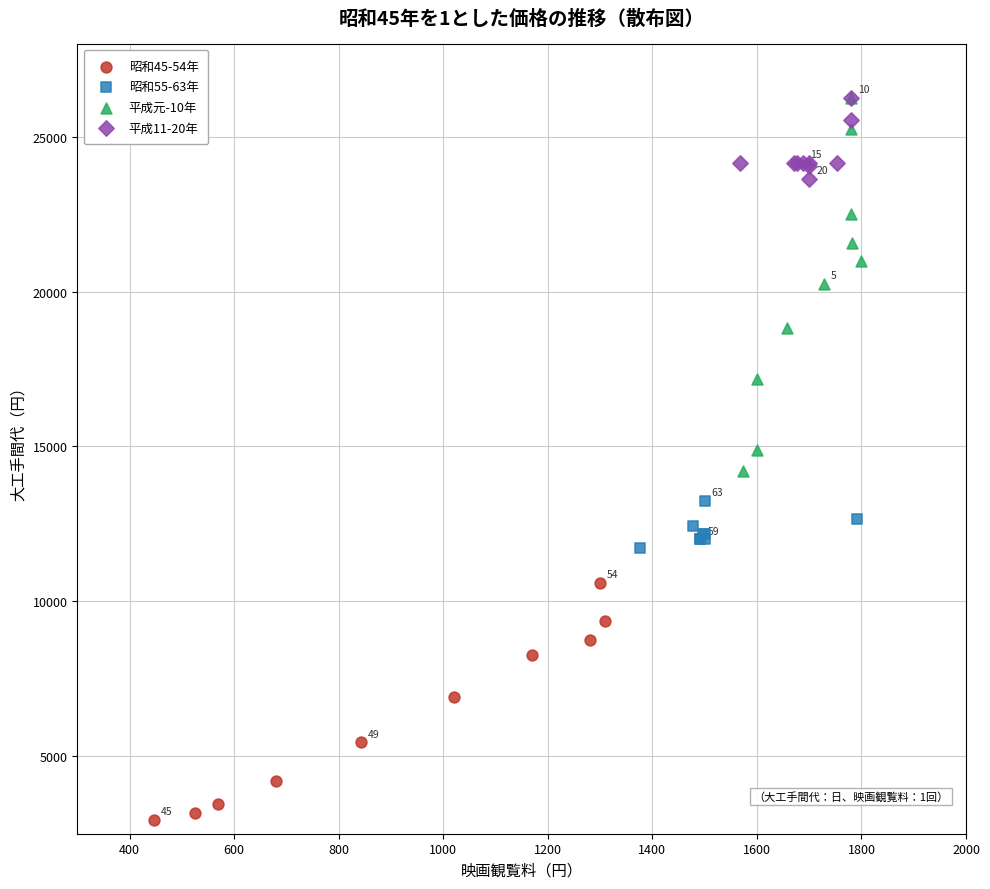

Which series has the largest Y range (max minus min)?

平成元-10年